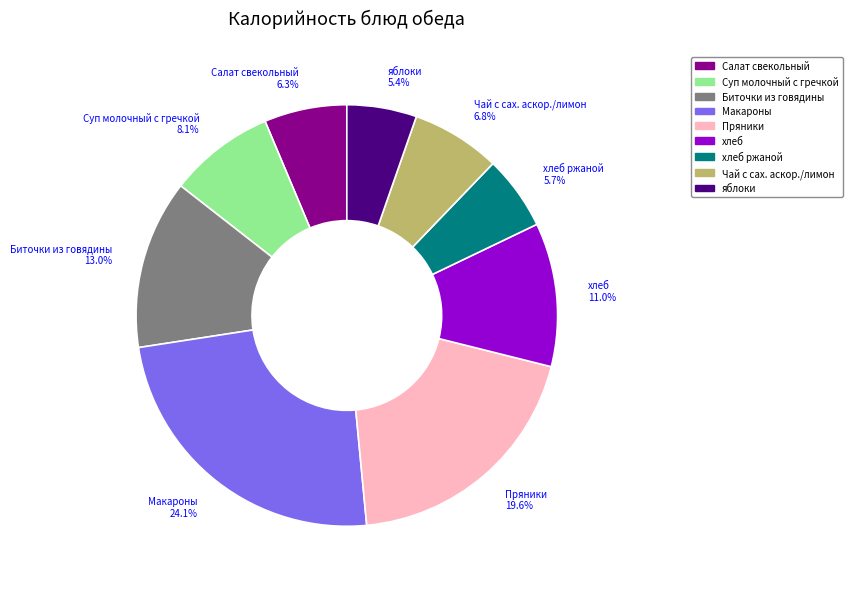

Does Чай с сах. аскор./лимон account for over 50% of the chart?

No